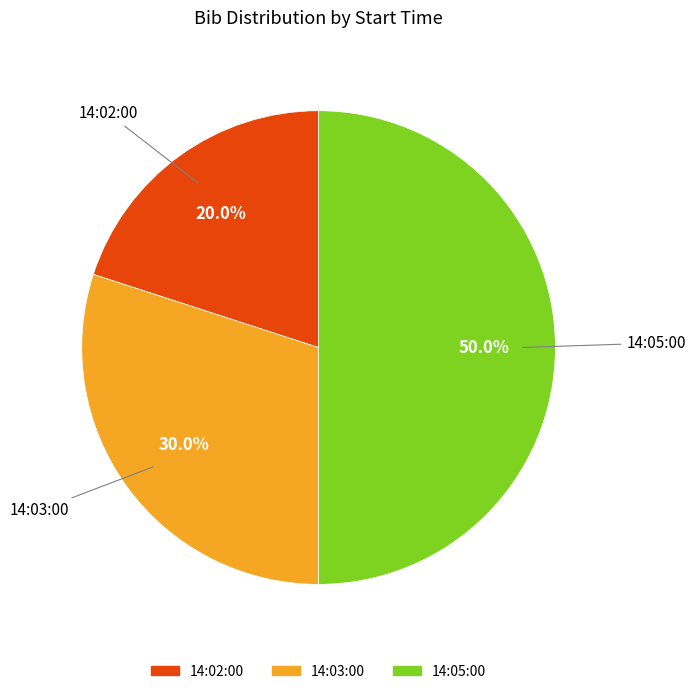

To the nearest percent, what is the difference between the largest and smallest slice percentages?

30%